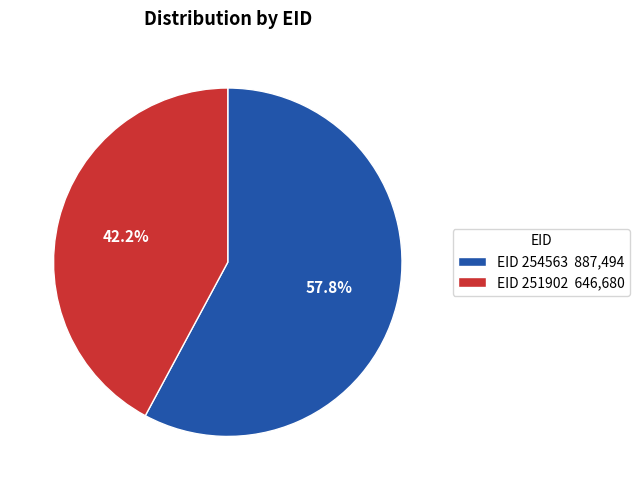

Count the number of slices in the pie.

2